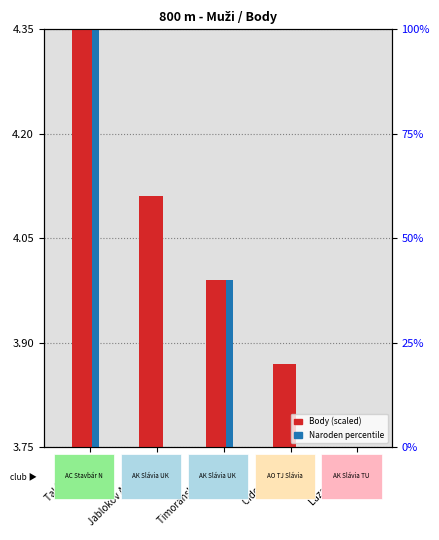

How many bars are there in each group?

2